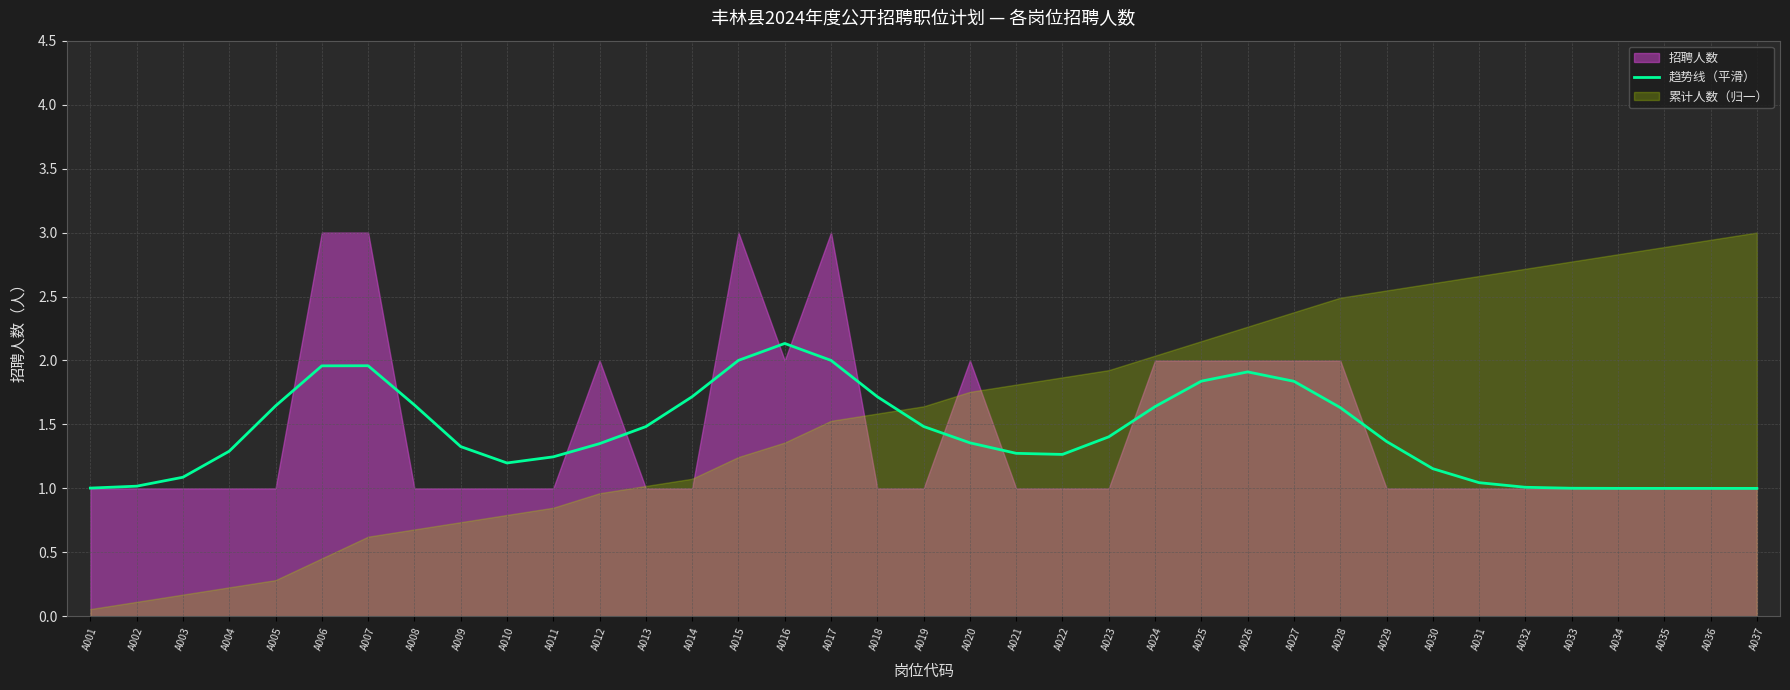

Which has a higher value, A023 or A010?

A023